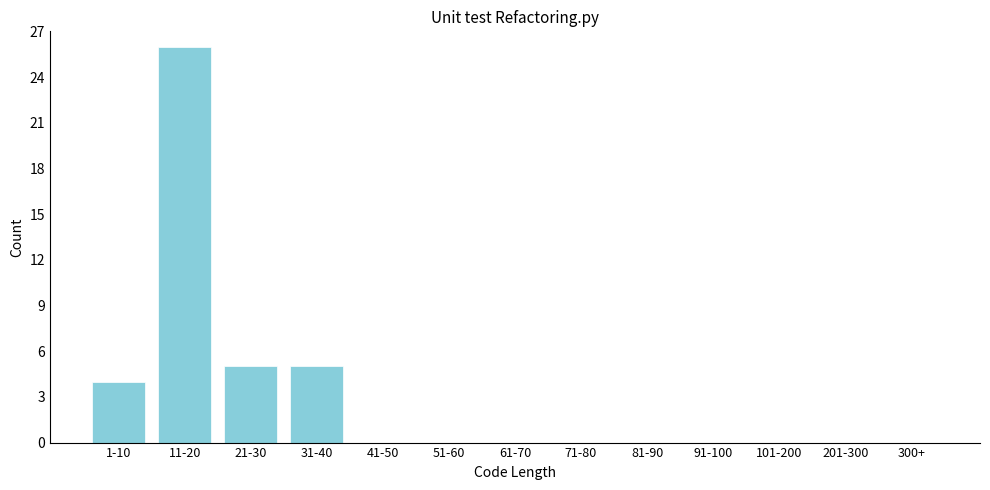

Reading left to right, transcribe all the data shown in this chart.

1-10=4	11-20=26	21-30=5	31-40=5	41-50=0	51-60=0	61-70=0	71-80=0	81-90=0	91-100=0	101-200=0	201-300=0	300+=0